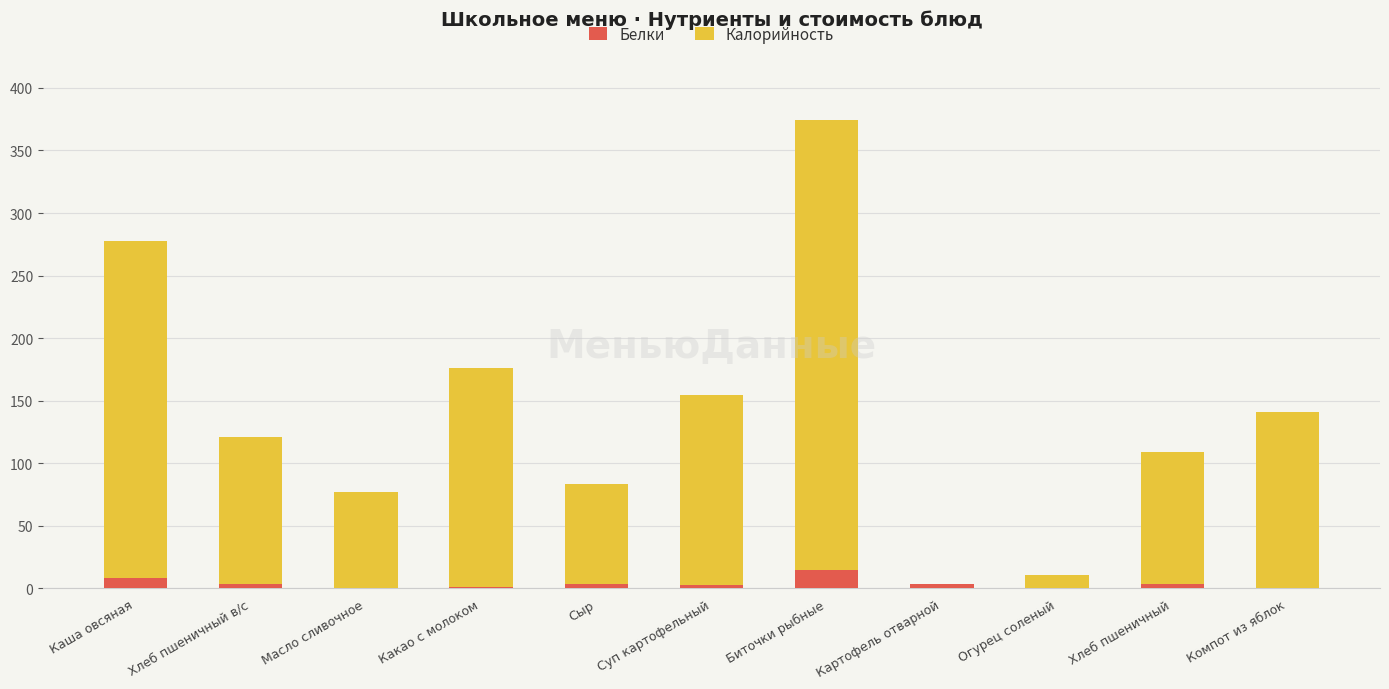

Is it true that Белки equals 14.8 at Биточки рыбные?

True